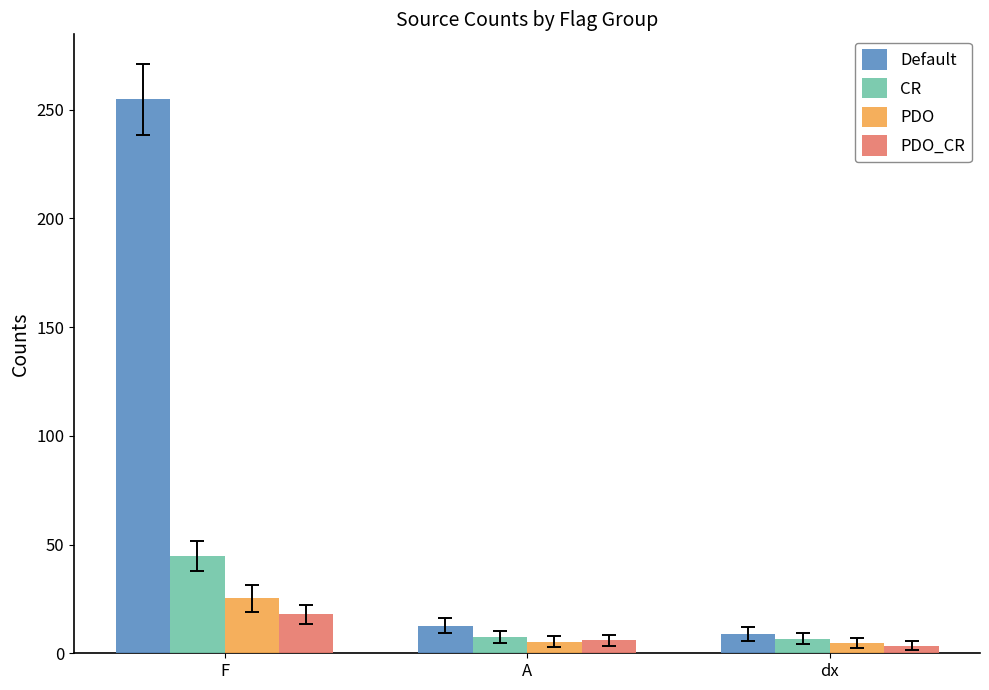

How many groups of bars are there?

3